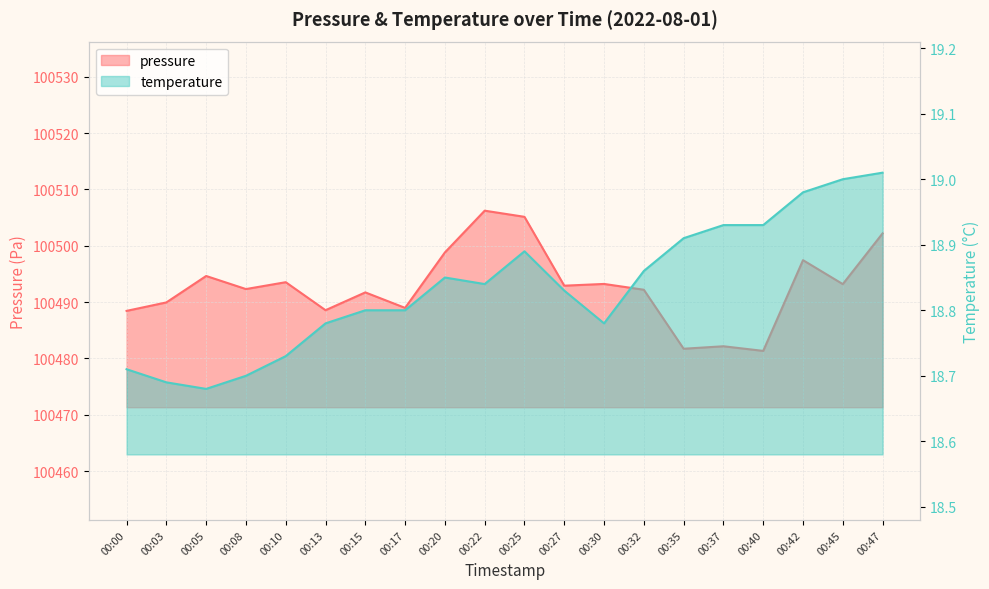

At which label does temperature reach its peak?

00:47